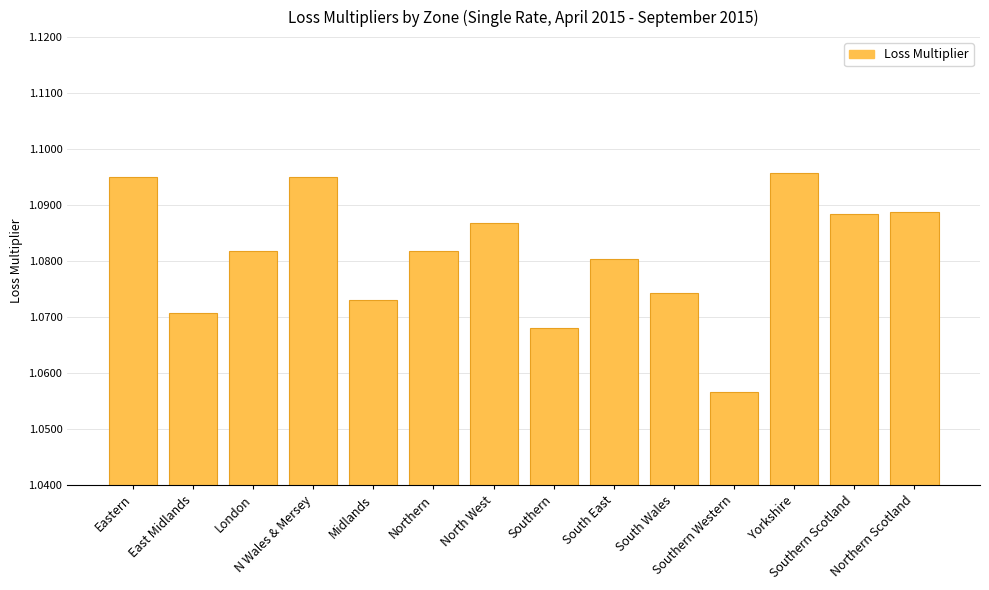

How many values are between 1 and 2?

14